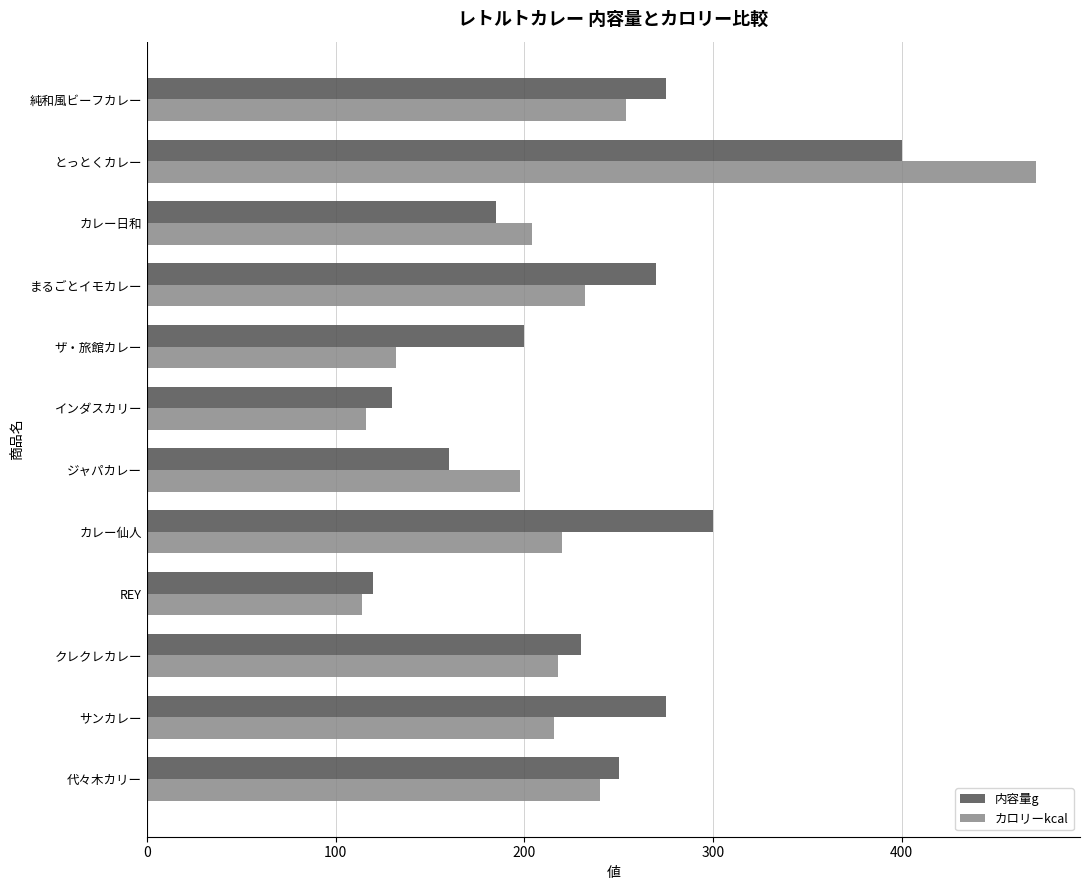

How many series are shown in this chart?

2